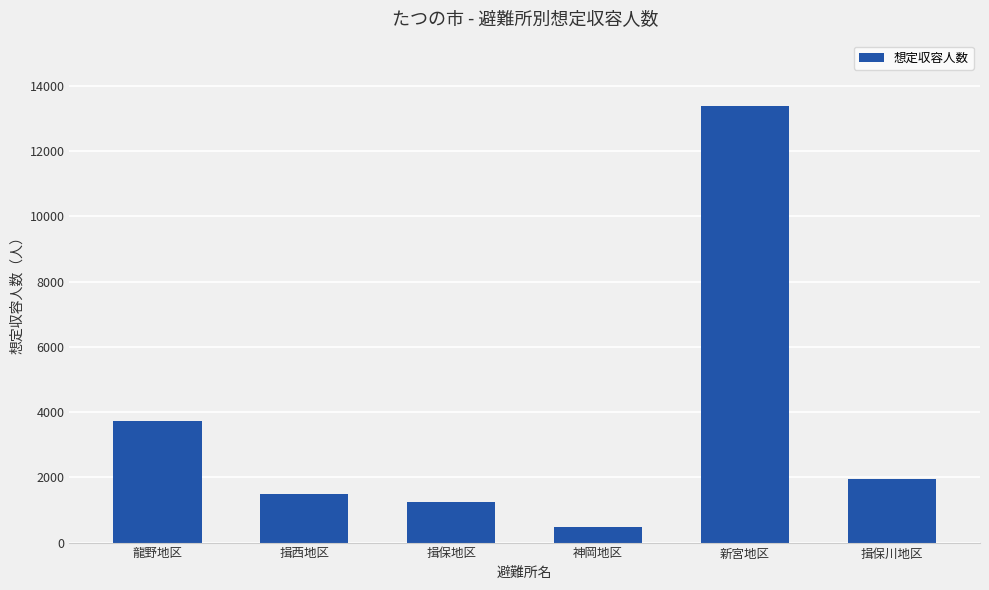

Rank the categories by value from highest to lowest.

新宮地区, 龍野地区, 揖保川地区, 揖西地区, 揖保地区, 神岡地区